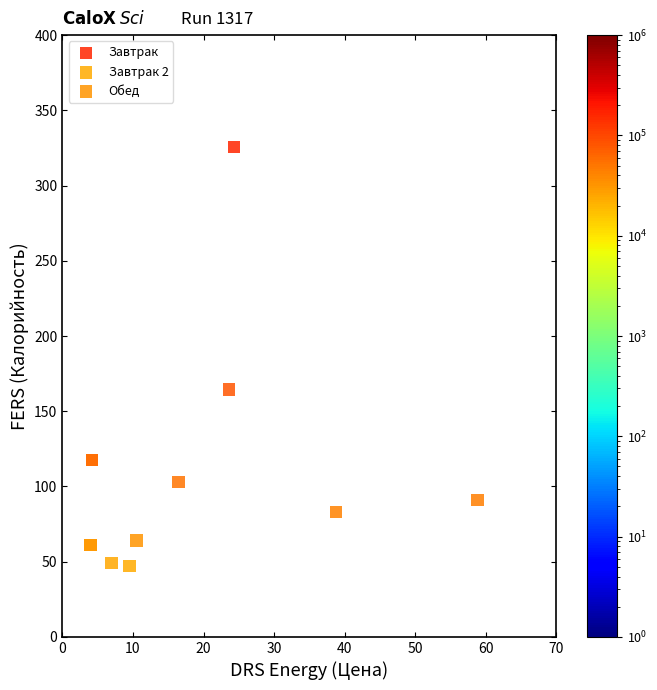

What are all the series names shown in the legend?

Завтрак, Завтрак 2, Обед